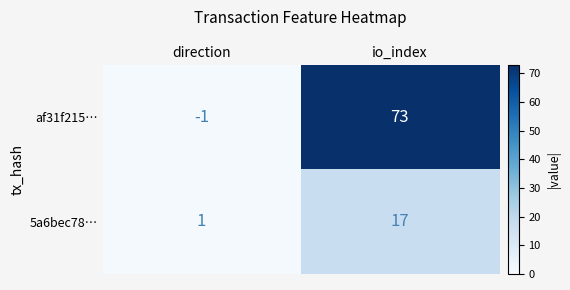

At which category does the chart reach its minimum across all series?

direction